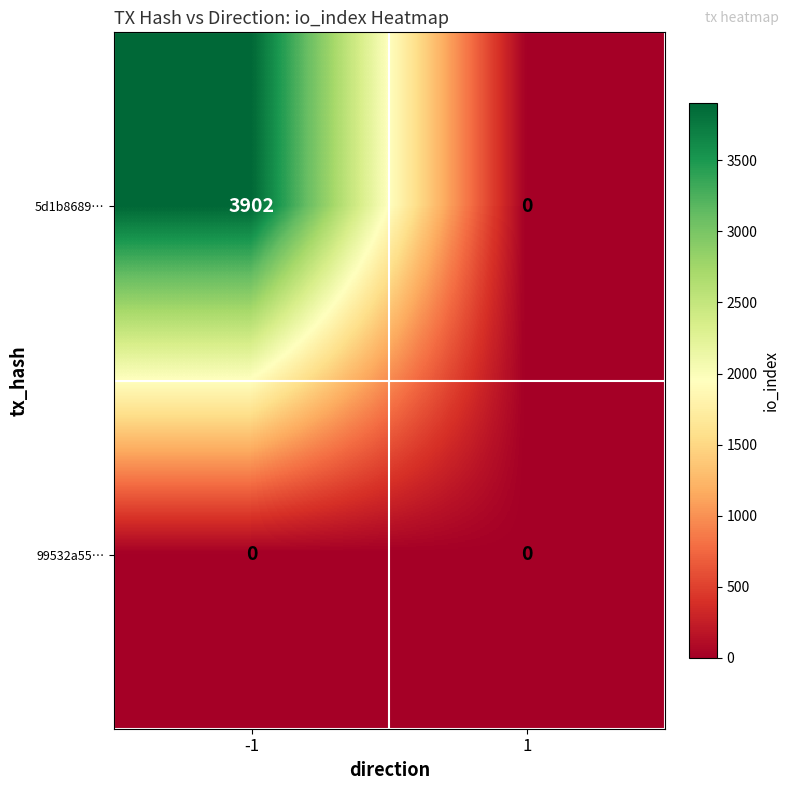

Rank the series by their average value, from highest to lowest.

5d1b8689…, 99532a55…